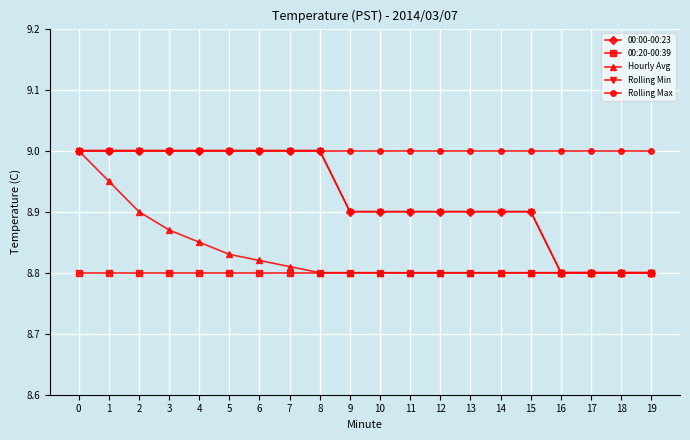

Is this an area chart (filled region under the line)?

No